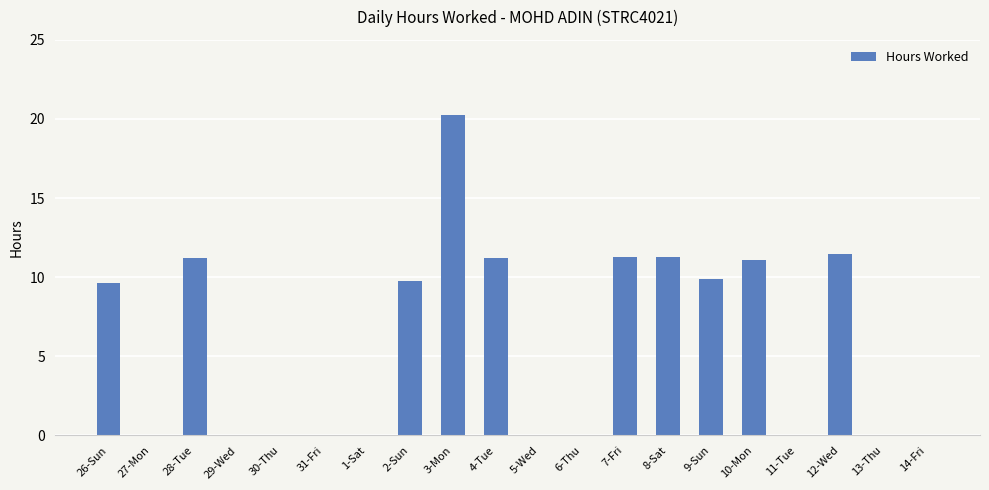

Where does the data first go above 9?

26-Sun